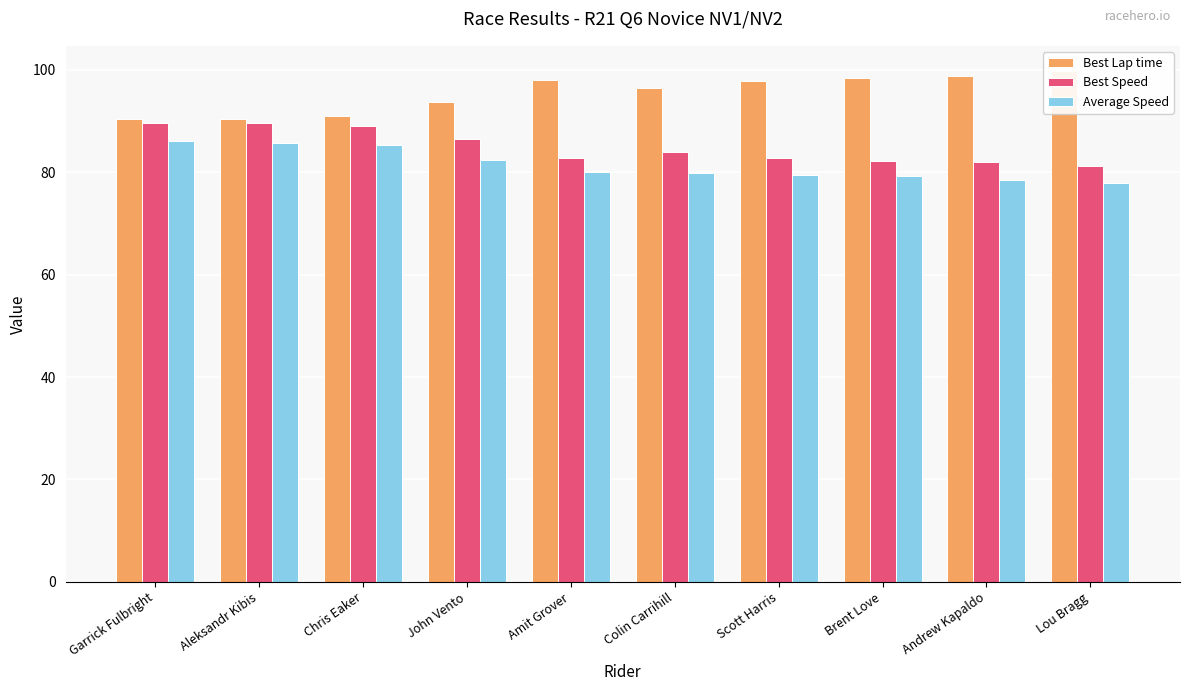

Which label corresponds to the largest value in the chart?

Lou Bragg